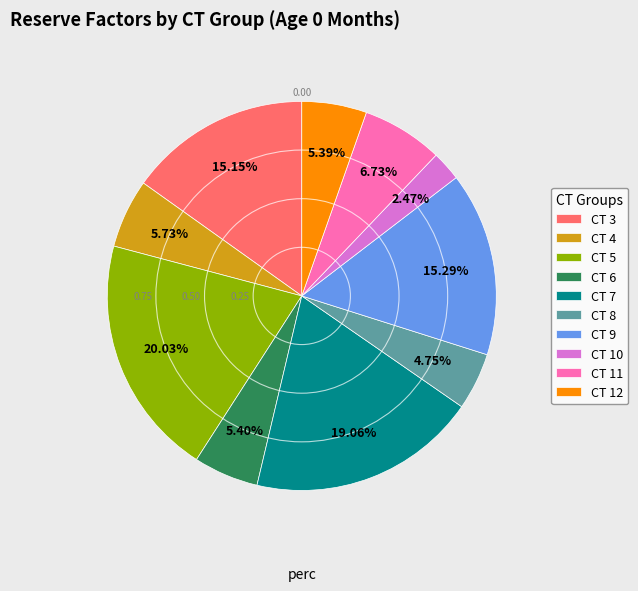

Does CT 12 represent more than half of the total?

No